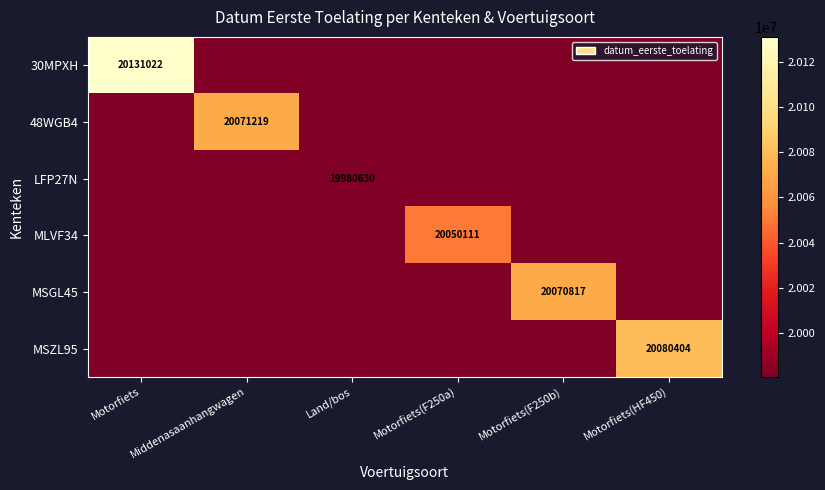

Is it true that MSZL95 equals 6791833 at Motorfiets(HF450)?

False